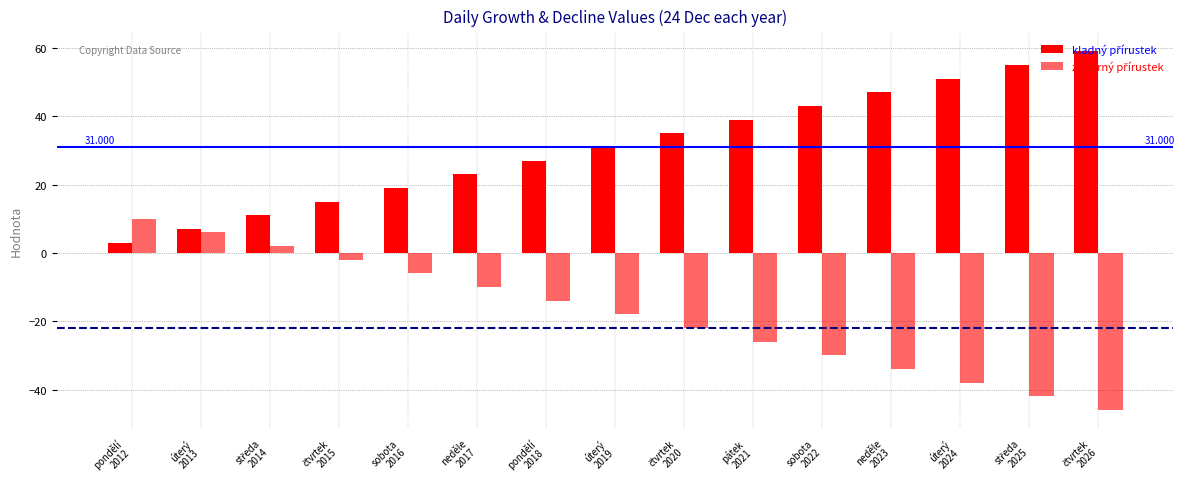

How many groups of bars are there?

15